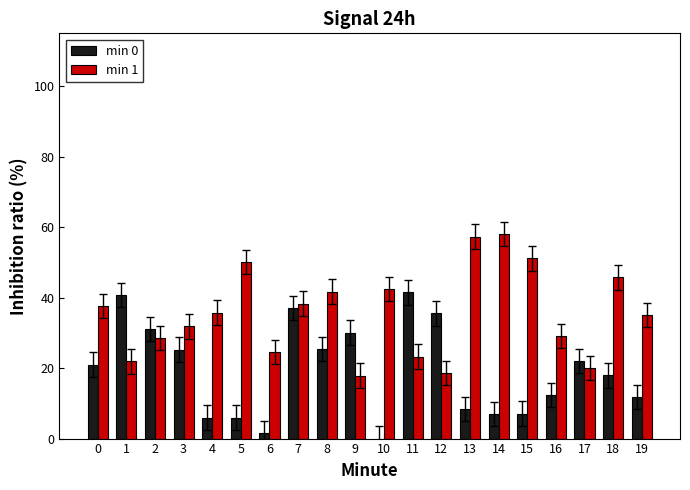

Which series has the largest total across all categories?

min 1